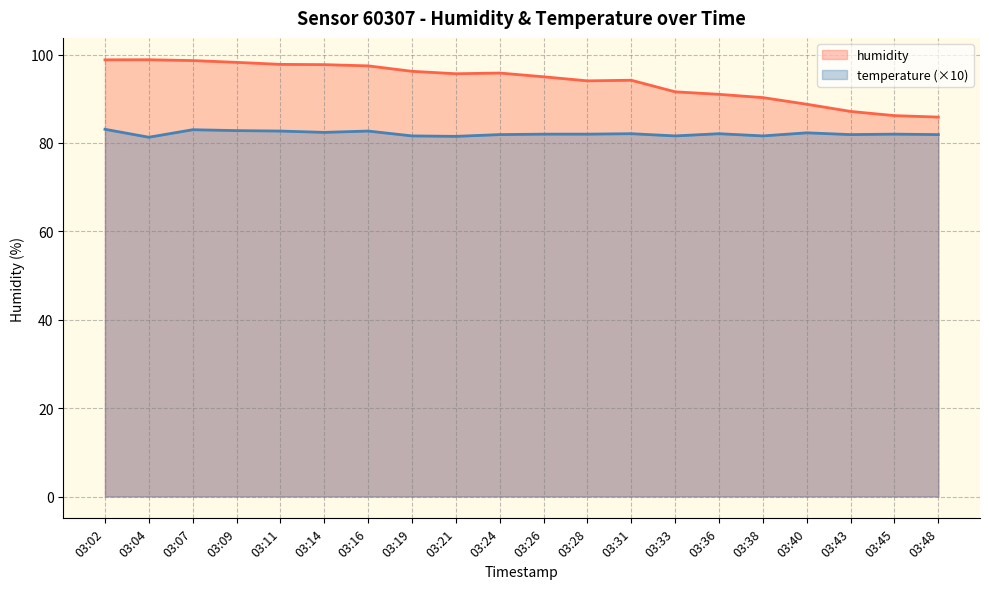

List the series in order of their overall mean, lowest first.

temperature (×10), humidity